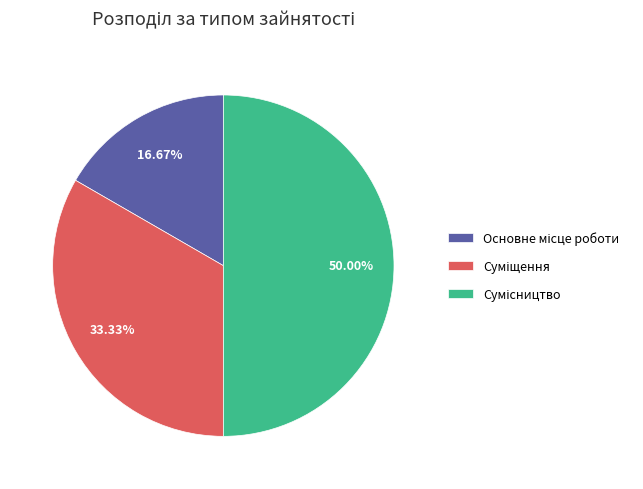

Combined, what portion of the pie is Основне місце роботи and Сумісництво?

66.7%